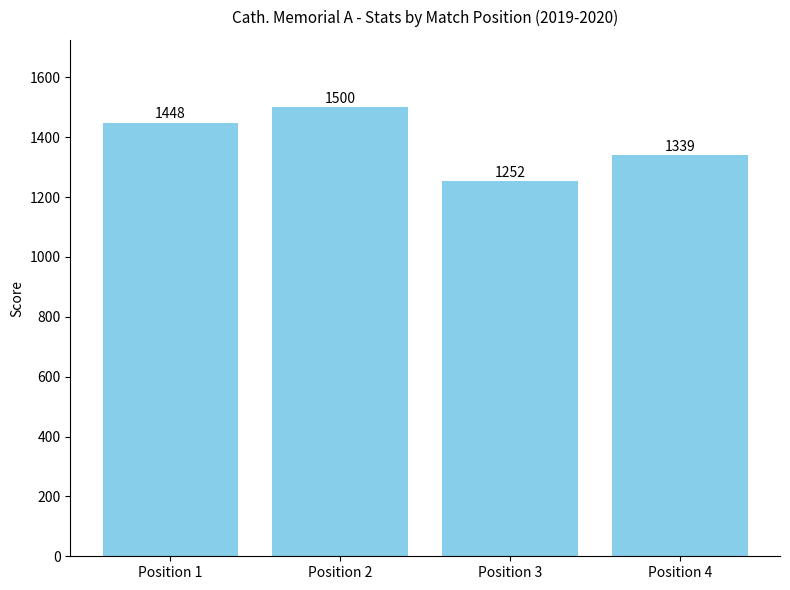

Where is the data nearest to the value 1376?

Position 4